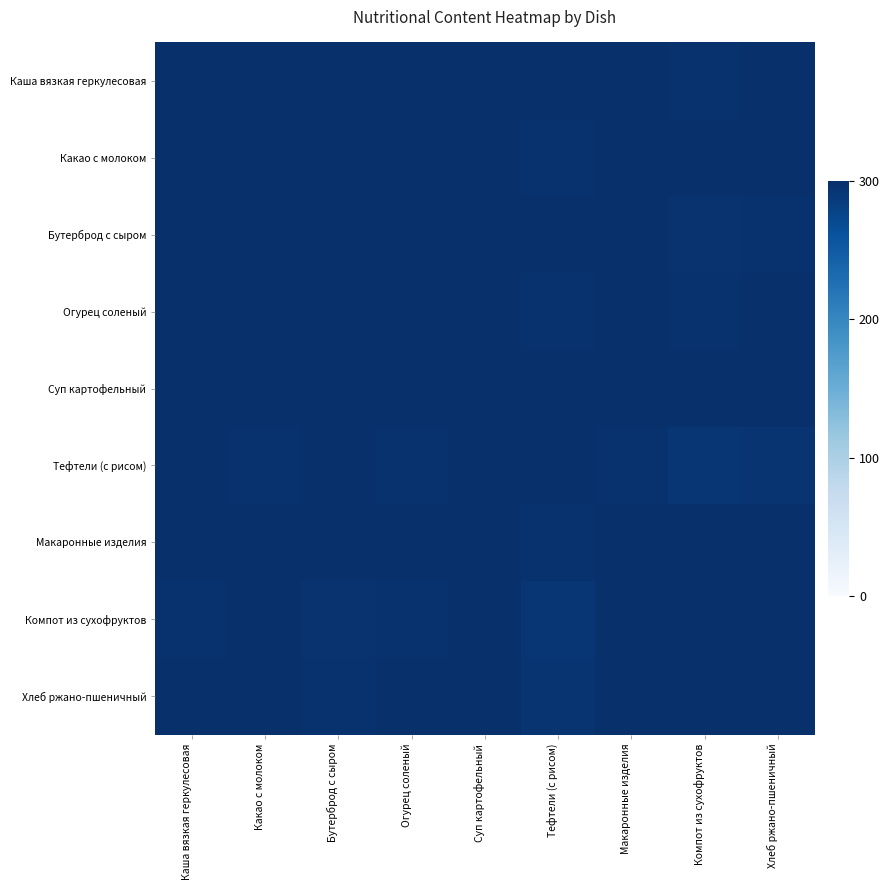

What is the minimum value shown in the chart?

292.8